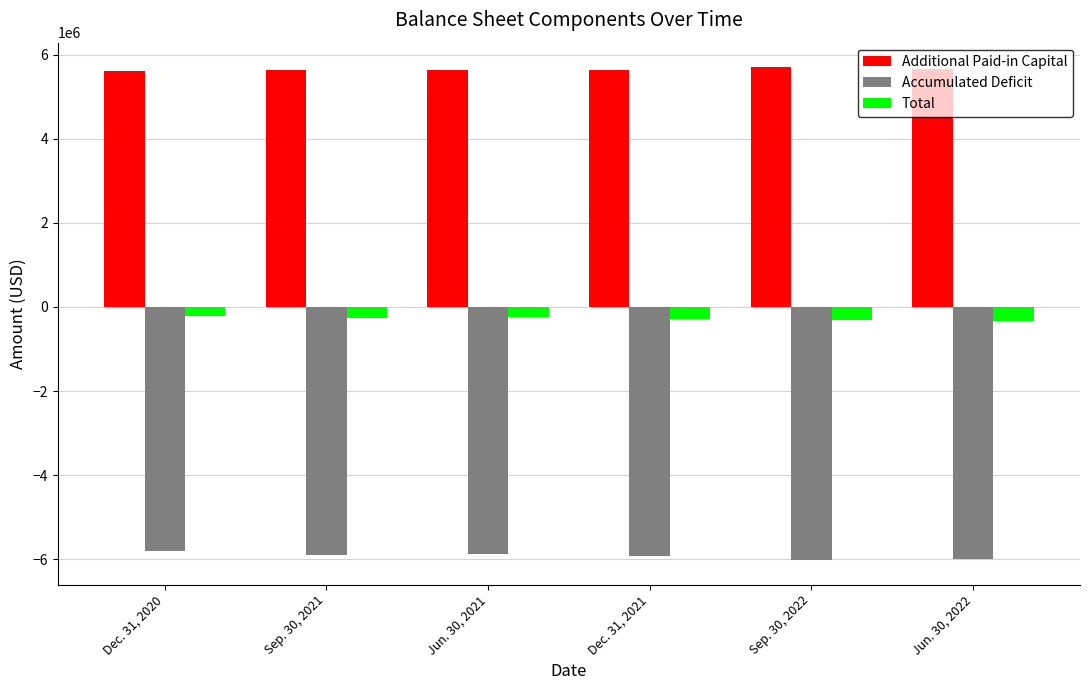

How many values in the Accumulated Deficit series are below -5903341?

3